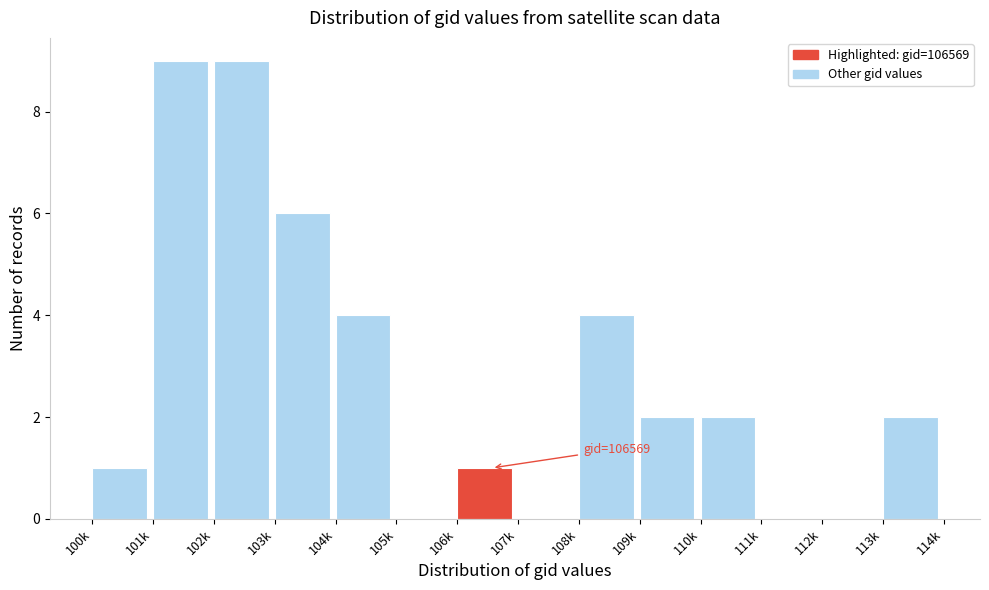

Reading right to left, list all the values displayed in this chart.

113k=2	112k=0	111k=0	110k=2	109k=2	108k=4	107k=0	106k=1	105k=0	104k=4	103k=6	102k=9	101k=9	100k=1